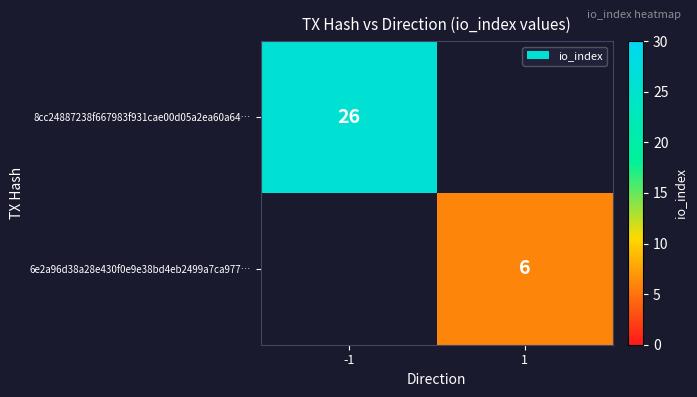

The 8cc24887238f667983f931cae00d05a2ea60a64… series shows 26 at -1. True or false?

True